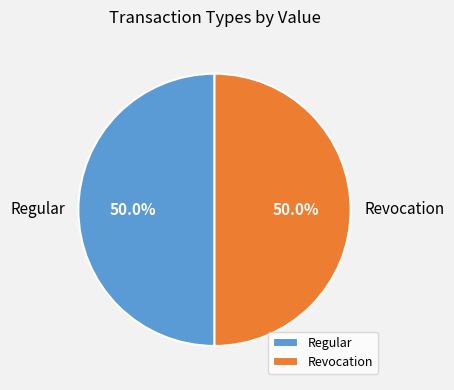

To the nearest percent, what portion does Regular represent?

50%